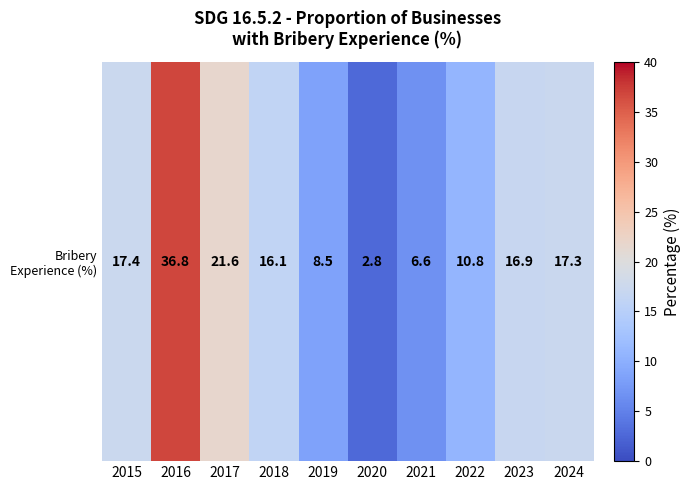

How many values exceed 16?

6